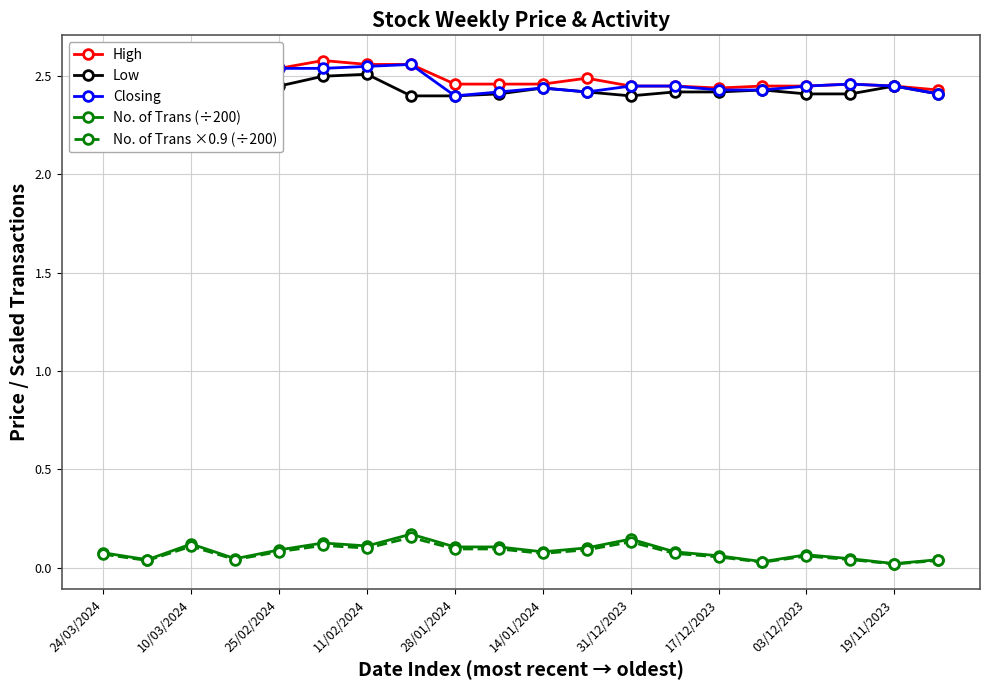

At which category does No. of Trans (÷200) reach its first local peak?

10/03/2024